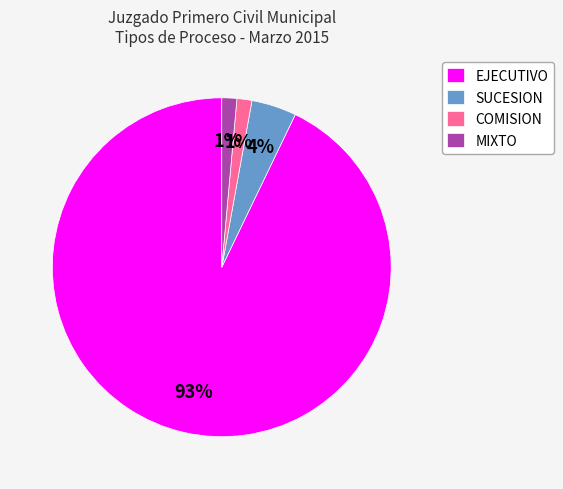

Which has a higher value, EJECUTIVO or COMISION?

EJECUTIVO